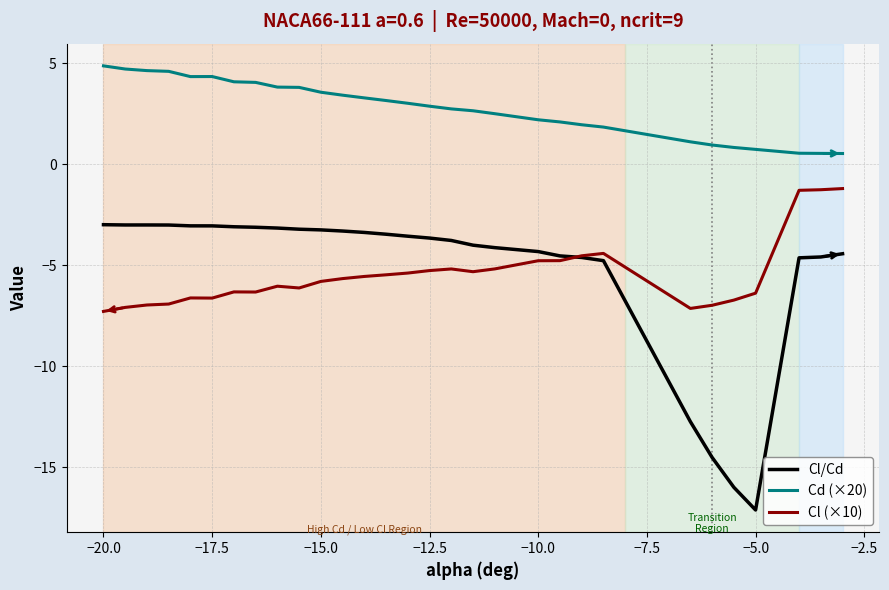

Which series has the largest range (max minus min)?

Cl/Cd